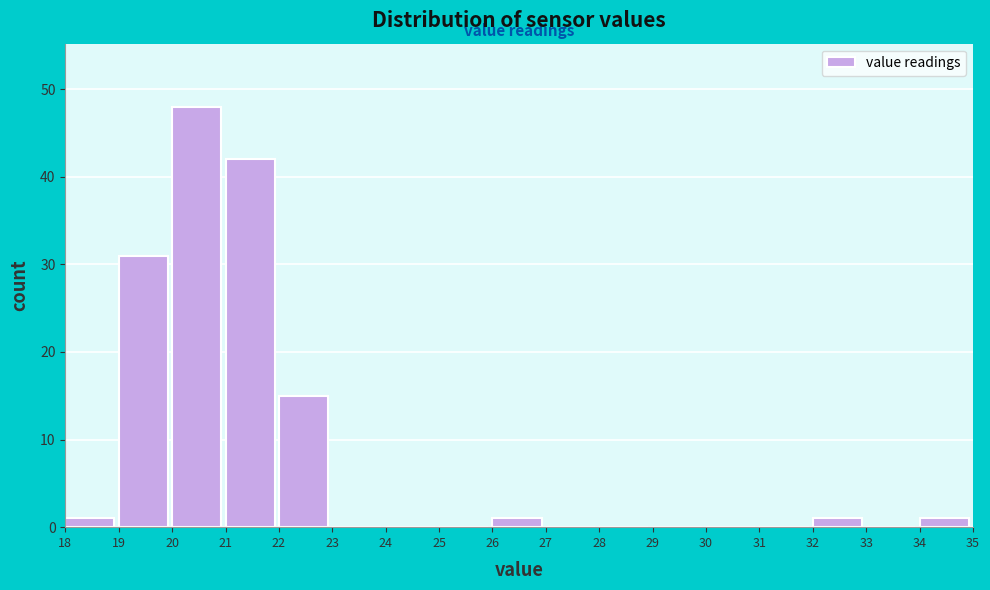

How tall is the bar that spans 19 to 20 on the x-axis? The values are not printed on the chart, so give them approximately, as read against the axis.

31